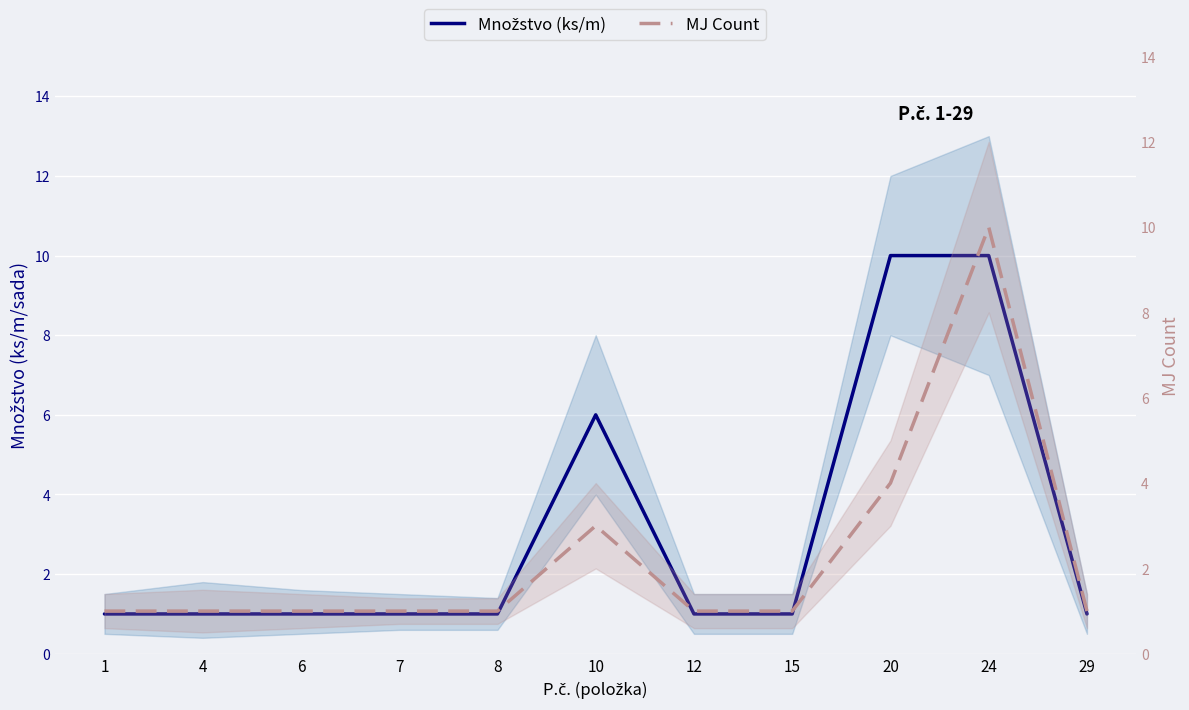

List the series in order of their overall mean, highest first.

Množstvo (ks/m), MJ Count